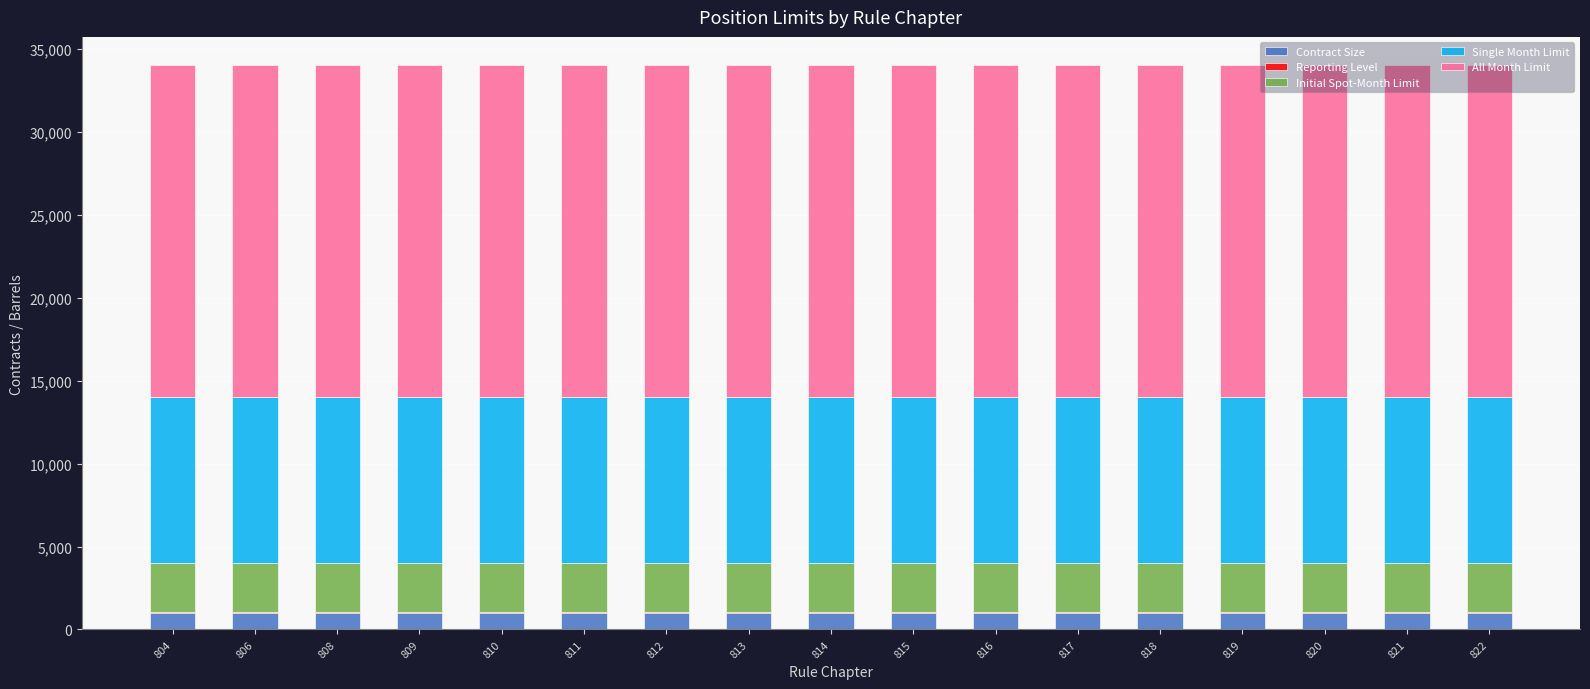

Are the bars grouped side by side (vs. stacked)?

No